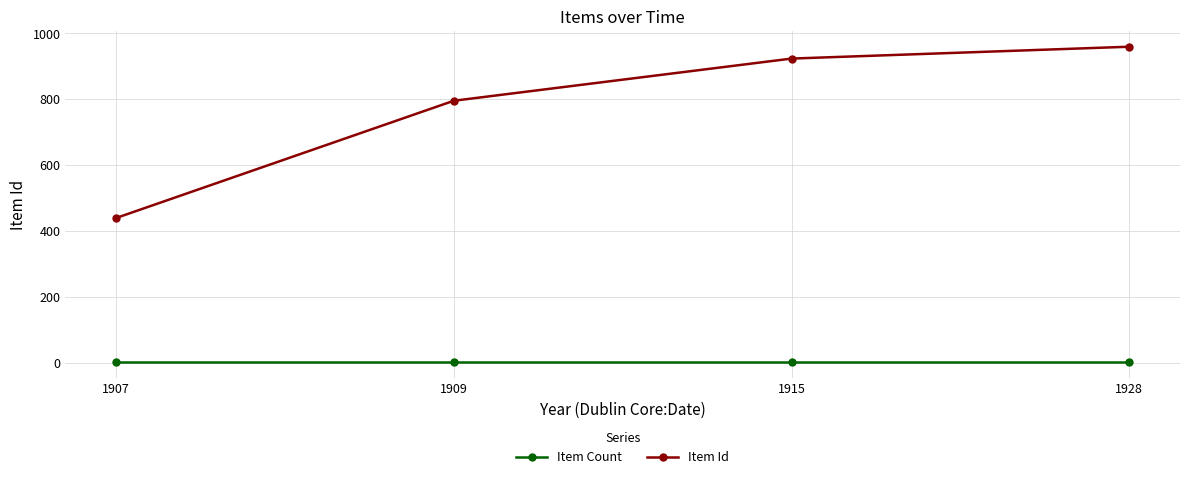

Is it true that Item Id equals 1521 at 1915?

False